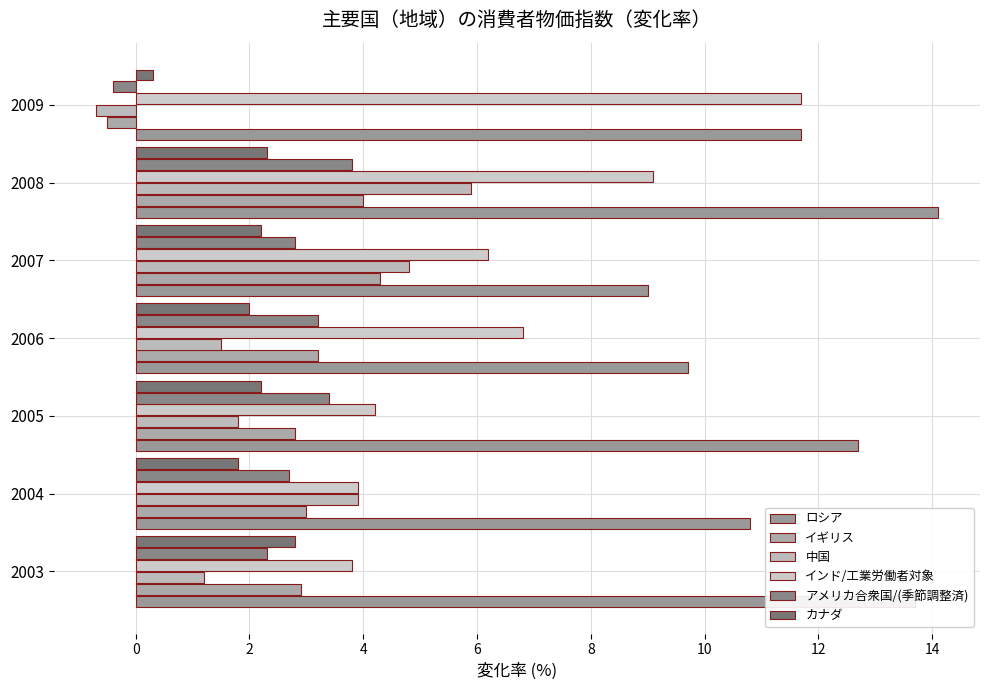

List the series in order of their peak value, lowest first.

カナダ, アメリカ合衆国/(季節調整済), イギリス, 中国, インド/工業労働者対象, ロシア